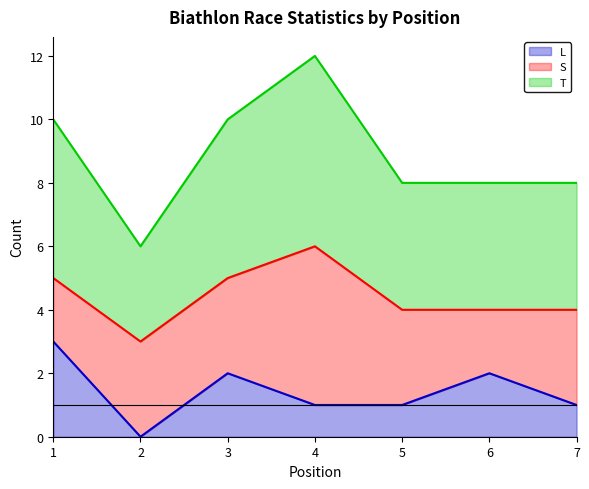

Which series has the largest total across all categories?

T